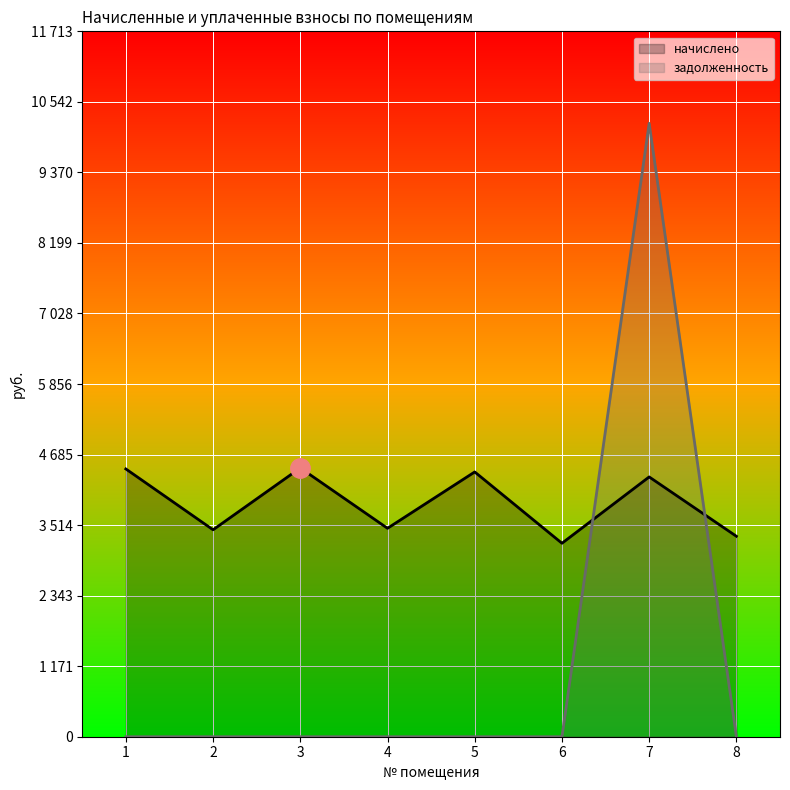

Between 6 and 7, which series saw the biggest shift?

задолженность